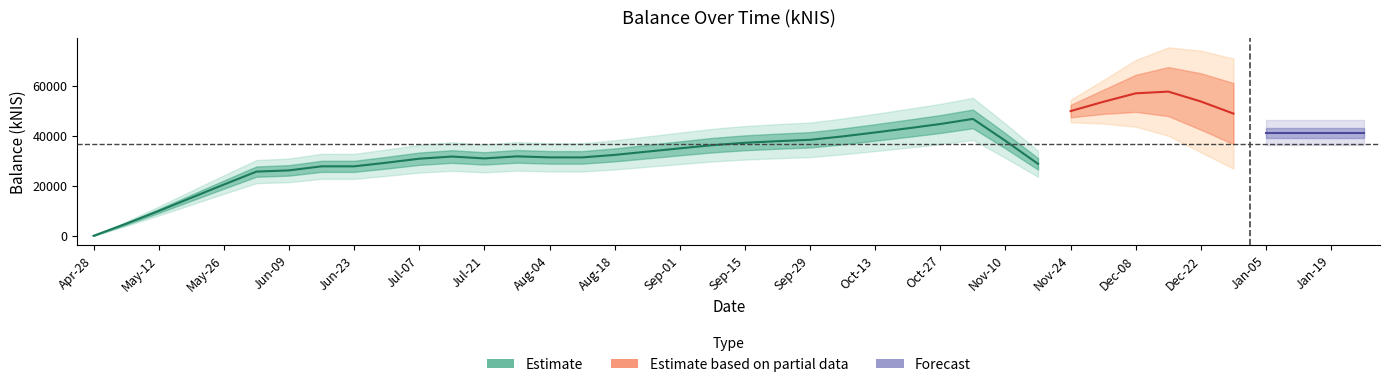

What is the difference between the second highest and minimum values?

56995.3